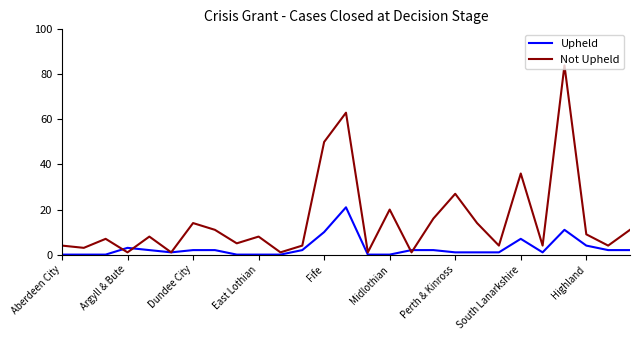

Which series has the largest total across all categories?

Not Upheld